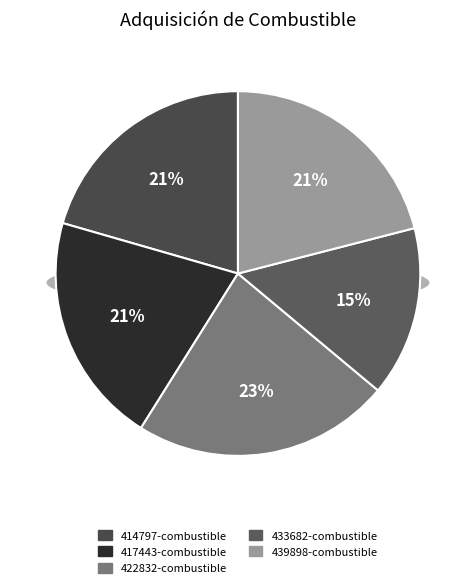

Count the number of slices in the pie.

5